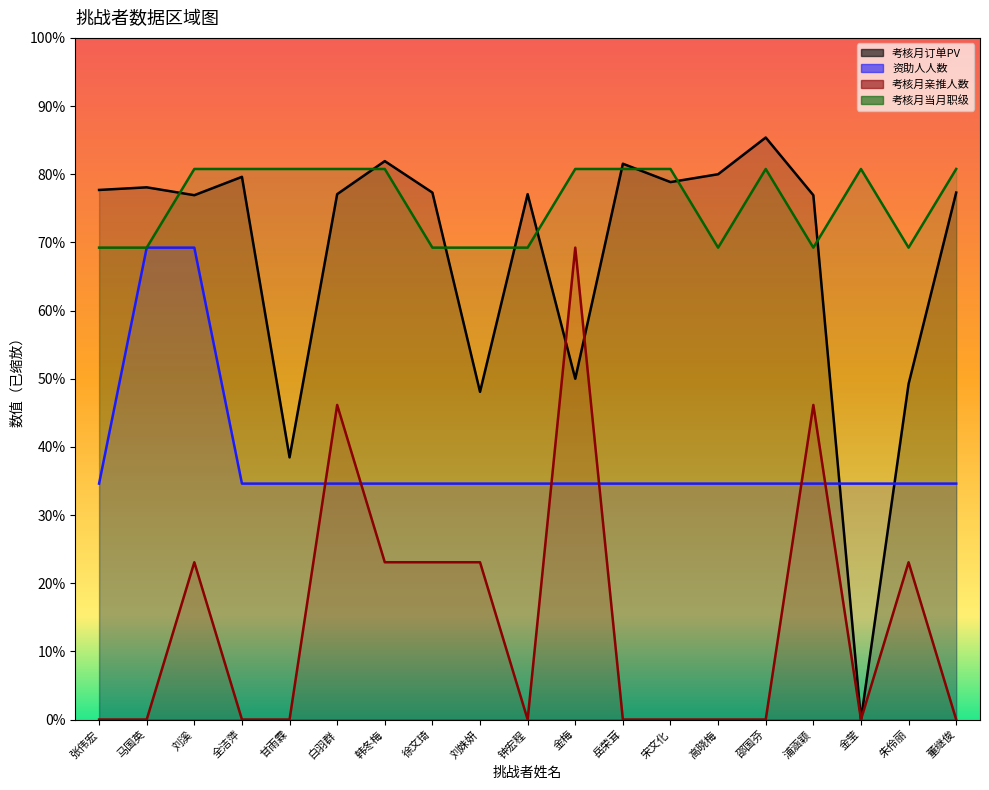

The value of 考核月当月职级 at 邵国芬 is 328.2. True or false?

False